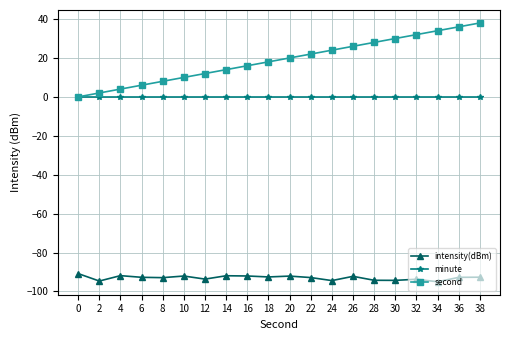

Is the value of minute at 36 greater than the value of second at 16?

No